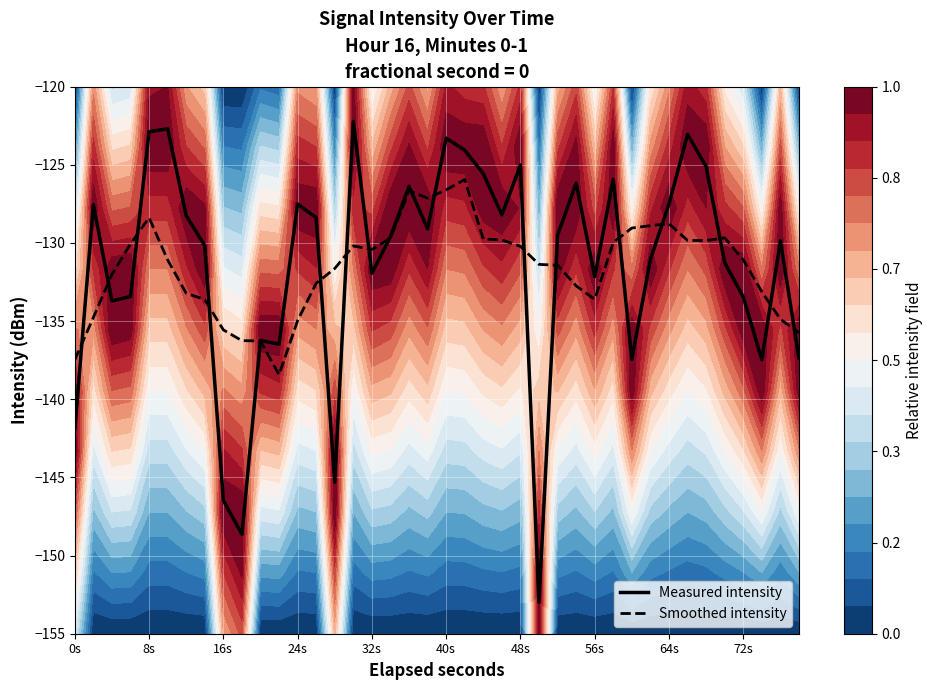

True or false: Measured intensity and Smoothed intensity intersect in this chart.

True